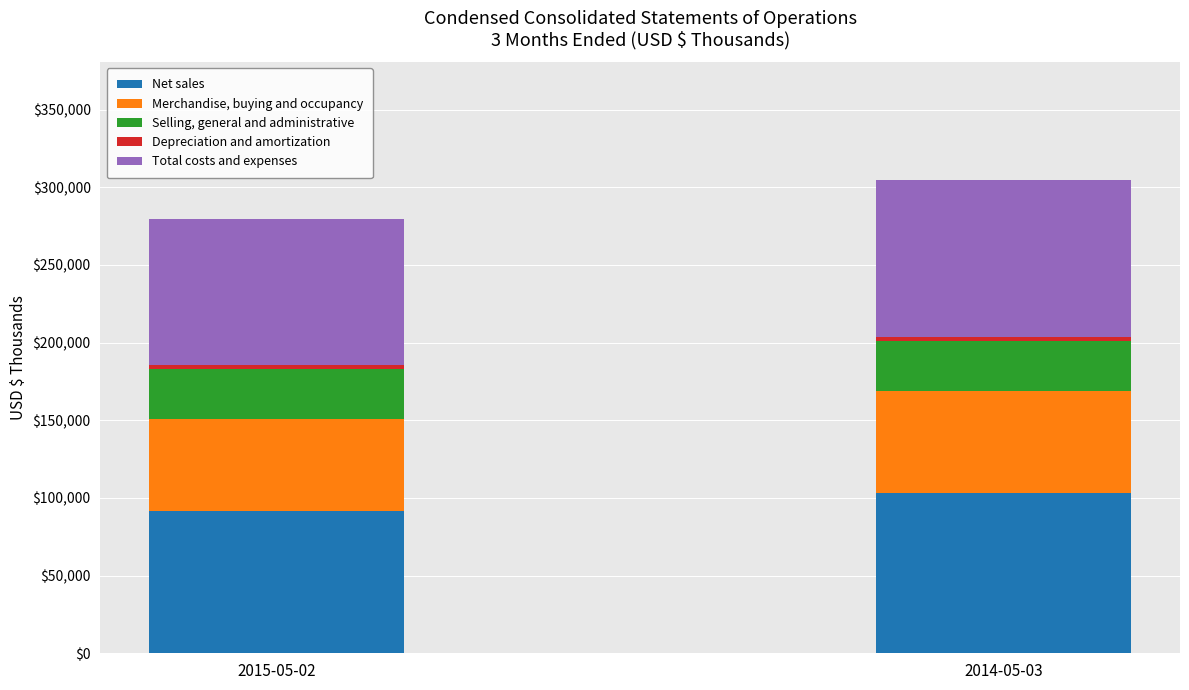

How many data points does each series have?

2